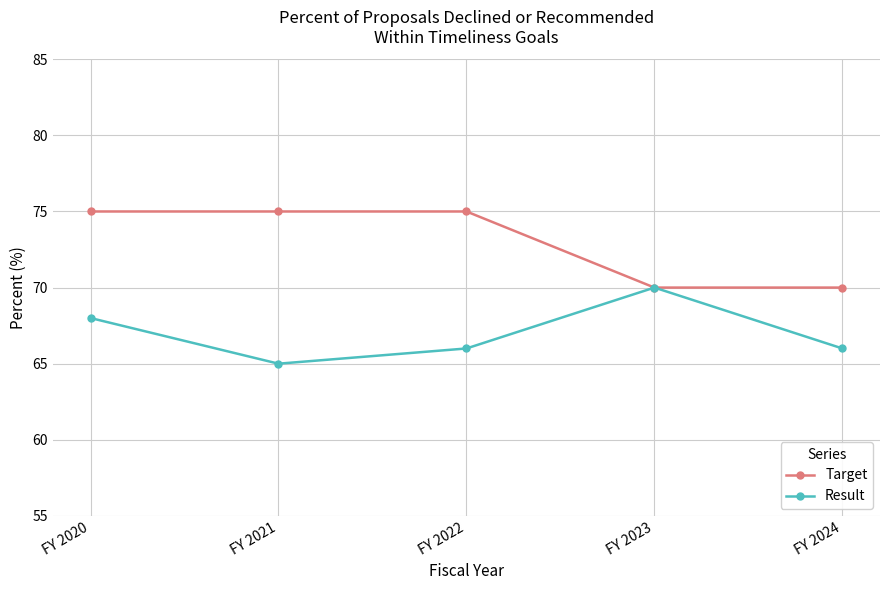

Is the value of Target at FY 2021 greater than the value of Result at FY 2021?

Yes